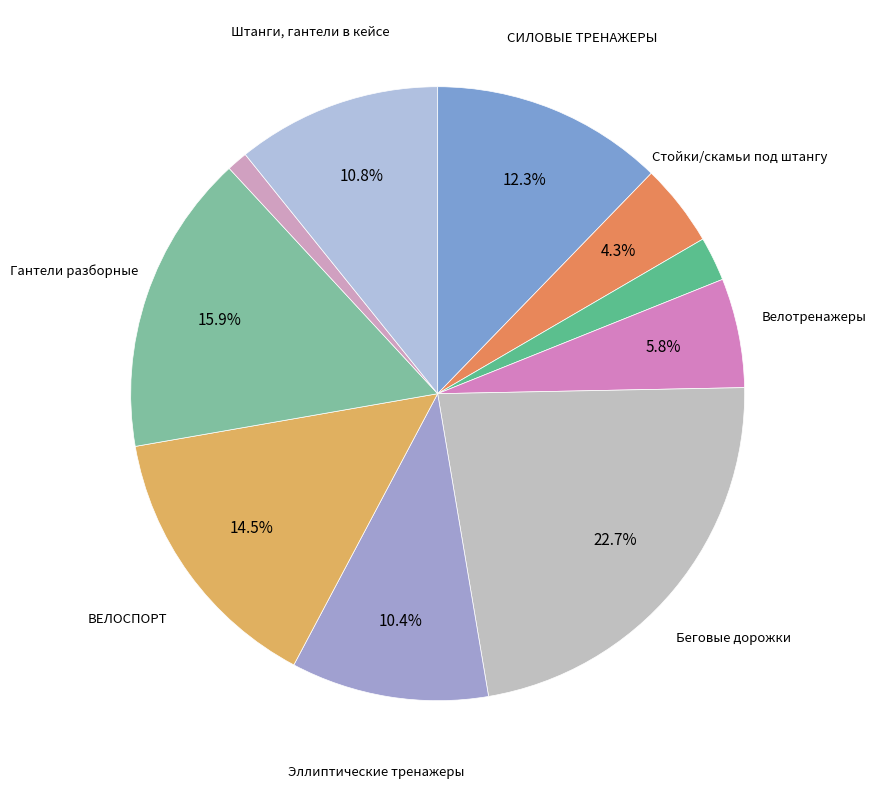

How many slices are in this pie chart?

10